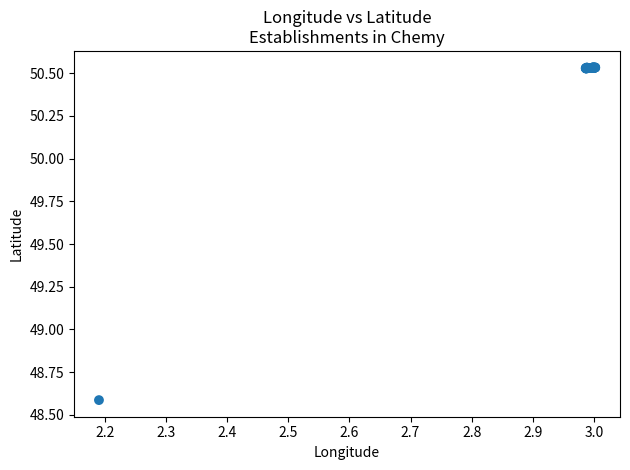

What Y value in the scatter plot is closest to 49?

48.6